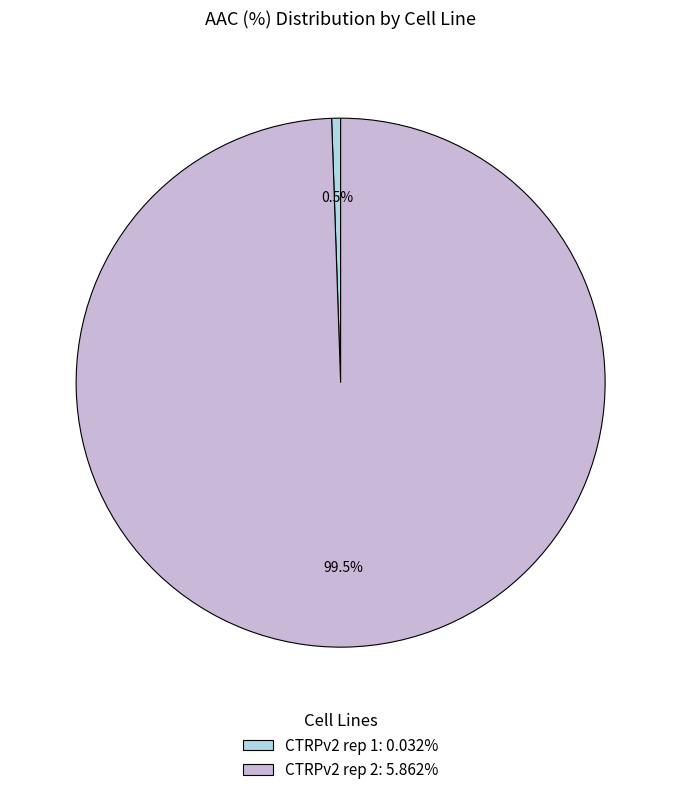

What portion of the pie excludes CTRPv2 rep 1: 0.032%?

99.5%